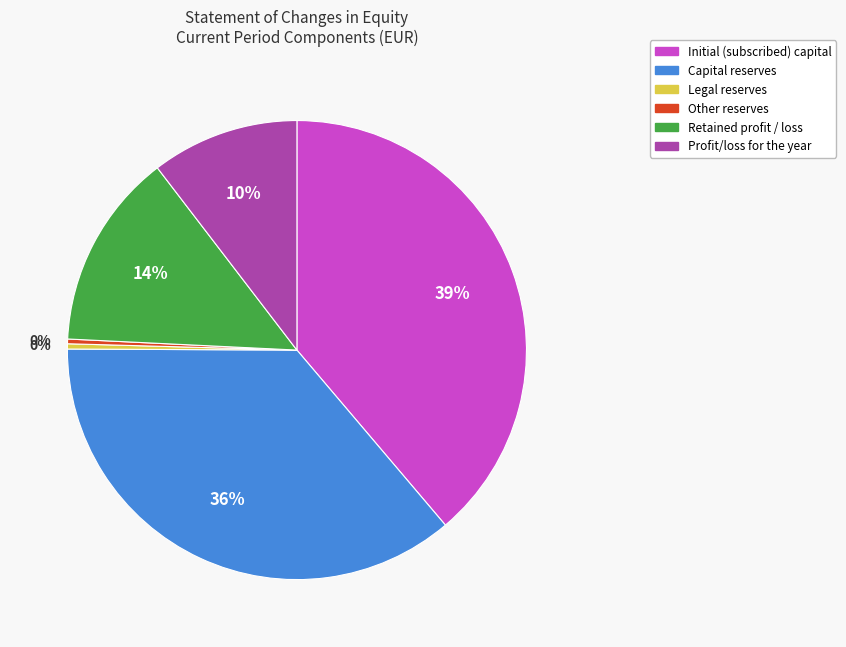

How many slices are in this pie chart?

6